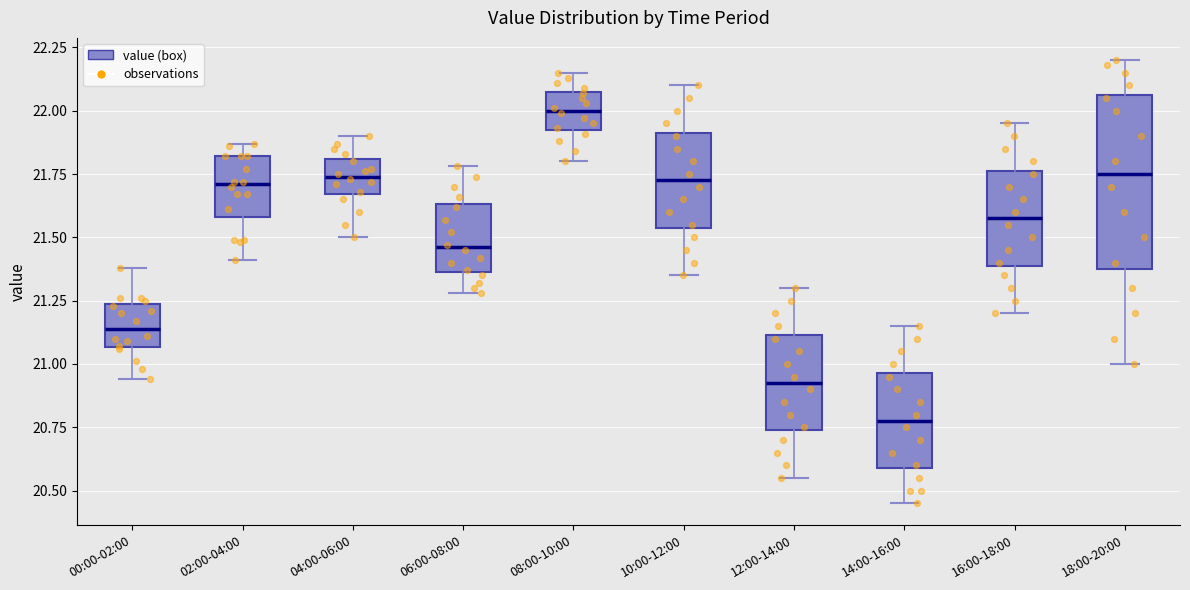

Reading left to right, read every box against the y-axis: the position of its median line, the range the box covers, and the ends of its whiskers. The values are not printed on the chart, so give them approximately, as read against the axis.

00:00-02:00: median 21.15, box 21.05 to 21.25, whiskers 20.95 to 21.40
02:00-04:00: median 21.70, box 21.60 to 21.80, whiskers 21.40 to 21.85
04:00-06:00: median 21.75, box 21.65 to 21.80, whiskers 21.50 to 21.90
06:00-08:00: median 21.45, box 21.35 to 21.65, whiskers 21.30 to 21.80
08:00-10:00: median 22.00, box 21.95 to 22.10, whiskers 21.80 to 22.15
10:00-12:00: median 21.75, box 21.55 to 21.90, whiskers 21.35 to 22.10
12:00-14:00: median 20.95, box 20.75 to 21.10, whiskers 20.55 to 21.30
14:00-16:00: median 20.80, box 20.60 to 20.95, whiskers 20.45 to 21.15
16:00-18:00: median 21.60, box 21.40 to 21.75, whiskers 21.20 to 21.95
18:00-20:00: median 21.75, box 21.40 to 22.05, whiskers 21.00 to 22.20